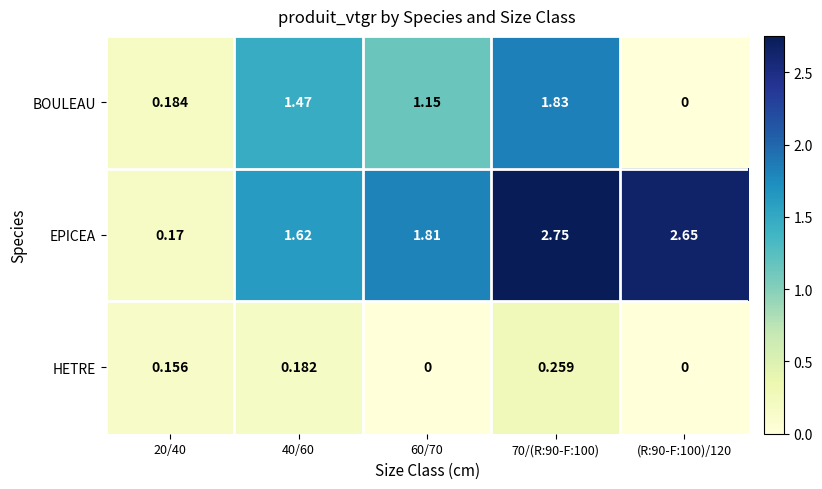

Between 70/(R:90-F:100) and (R:90-F:100)/120, which series saw the biggest shift?

BOULEAU